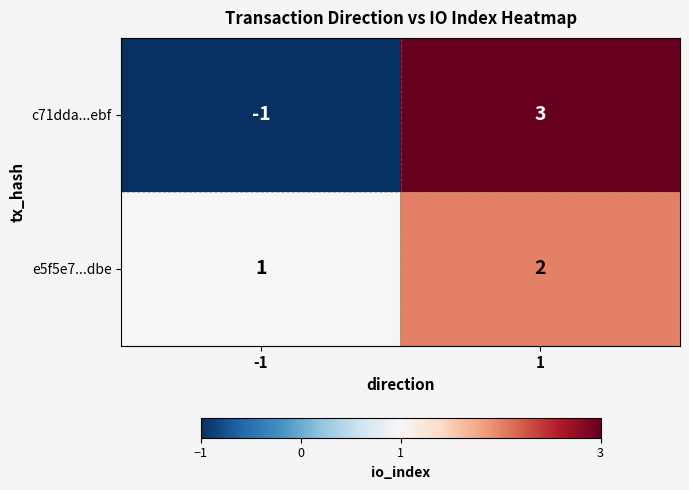

Between -1 and 1, which series saw the biggest shift?

c71dda...ebf